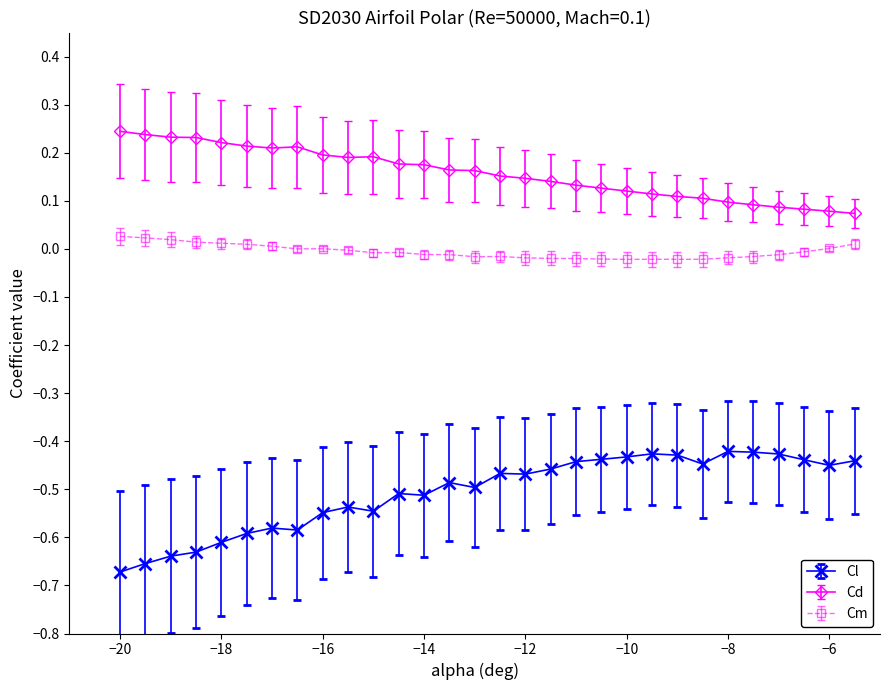

Which series has the largest total across all categories?

Cd